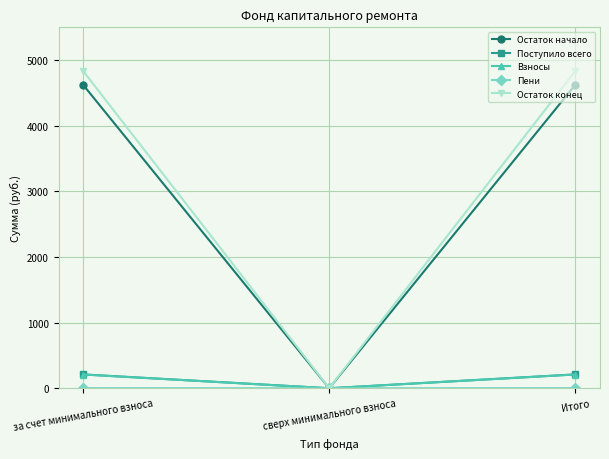

Between сверх минимального взноса and Итого, which series saw the biggest shift?

Остаток конец